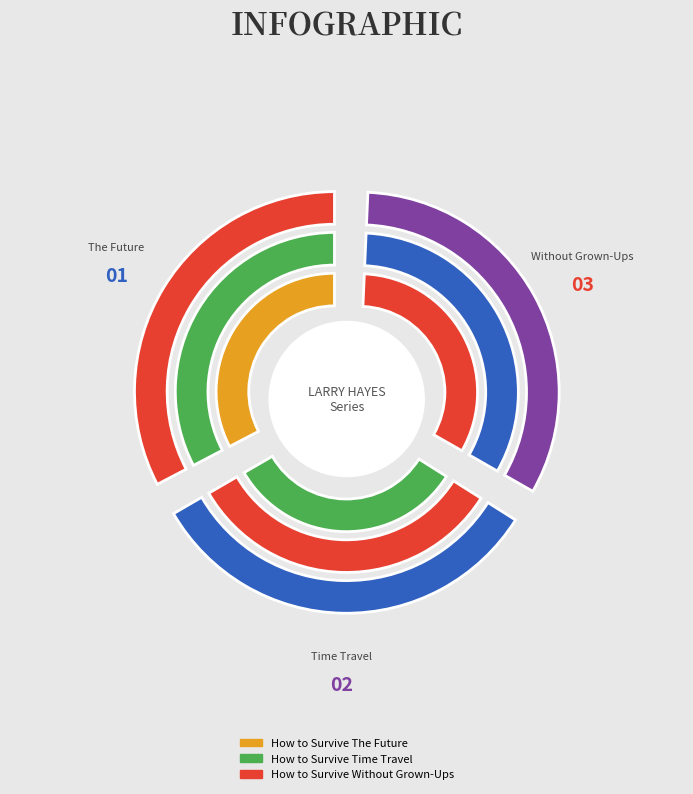

What is the smallest slice in the pie chart?

How to Survive Without Grown-Ups